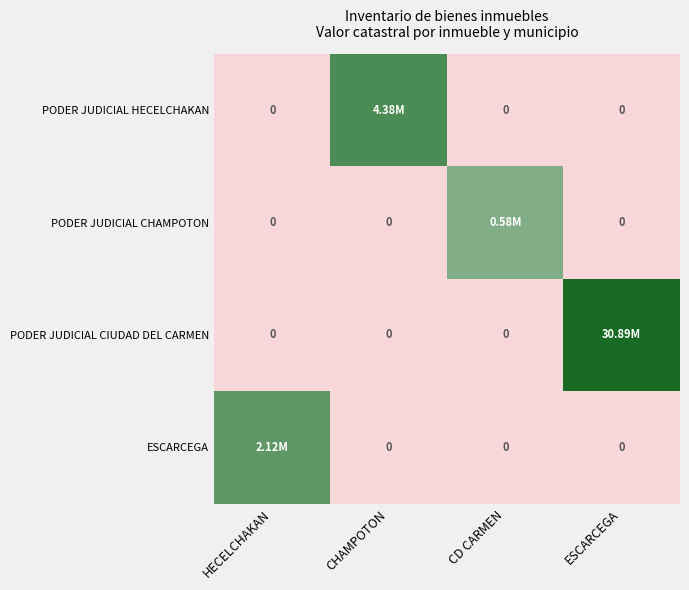

Is the value of PODER JUDICIAL CHAMPOTON at CHAMPOTON greater than the value of PODER JUDICIAL HECELCHAKAN at CHAMPOTON?

No